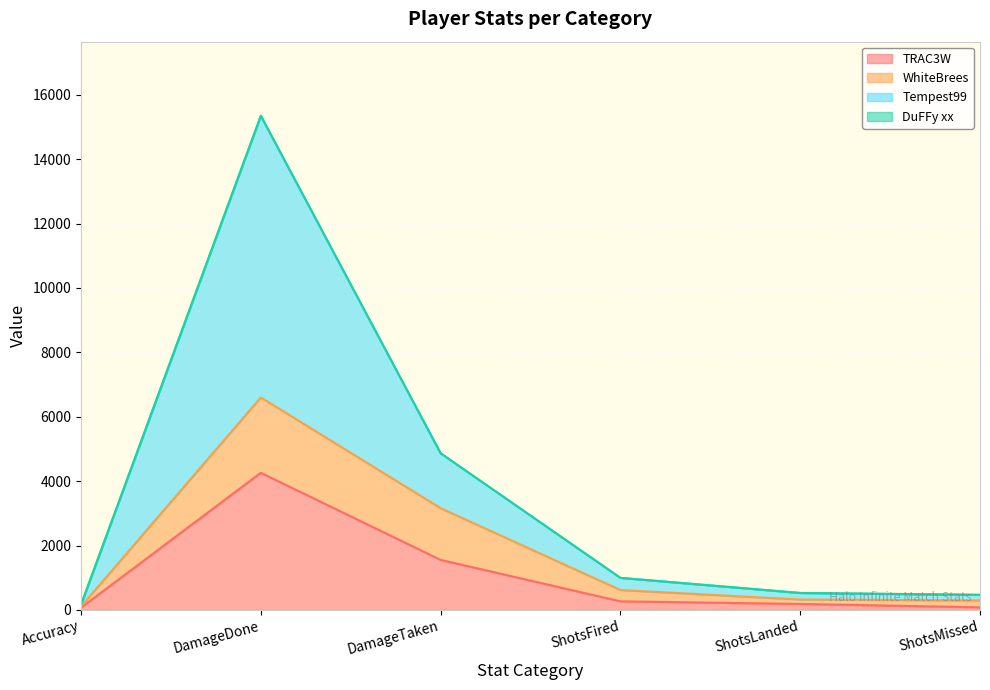

What is the sum of all TRAC3W values?

6416.7